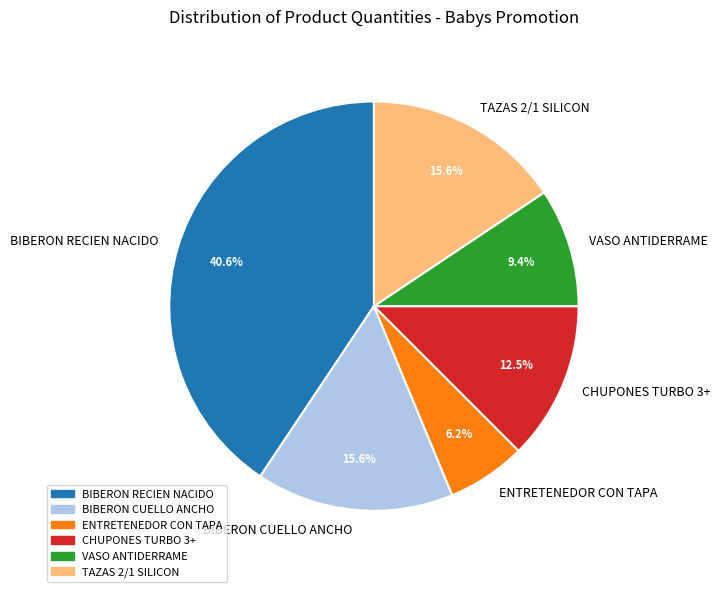

Count the number of slices in the pie.

6